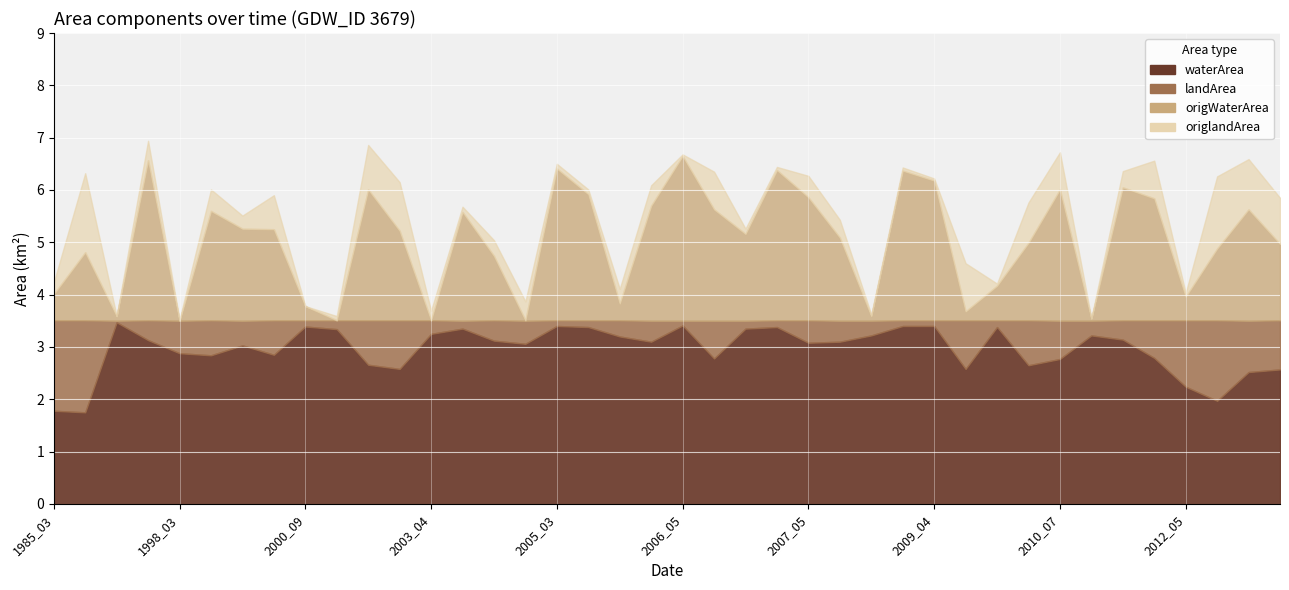

What is the sum of all origlandArea values?

15.6